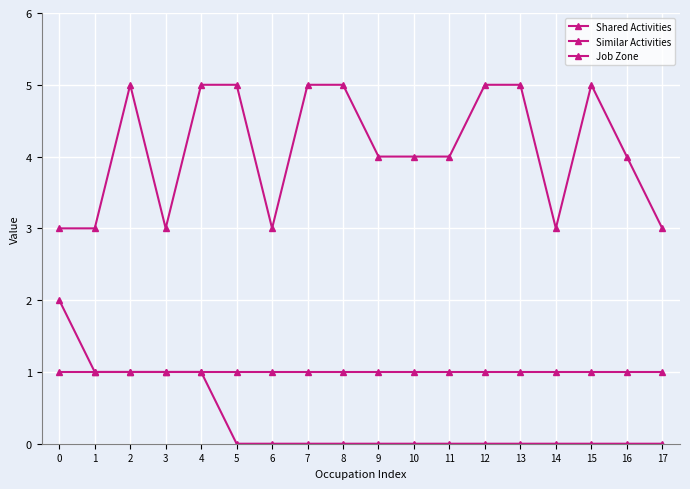

Count the number of categories in the chart.

18